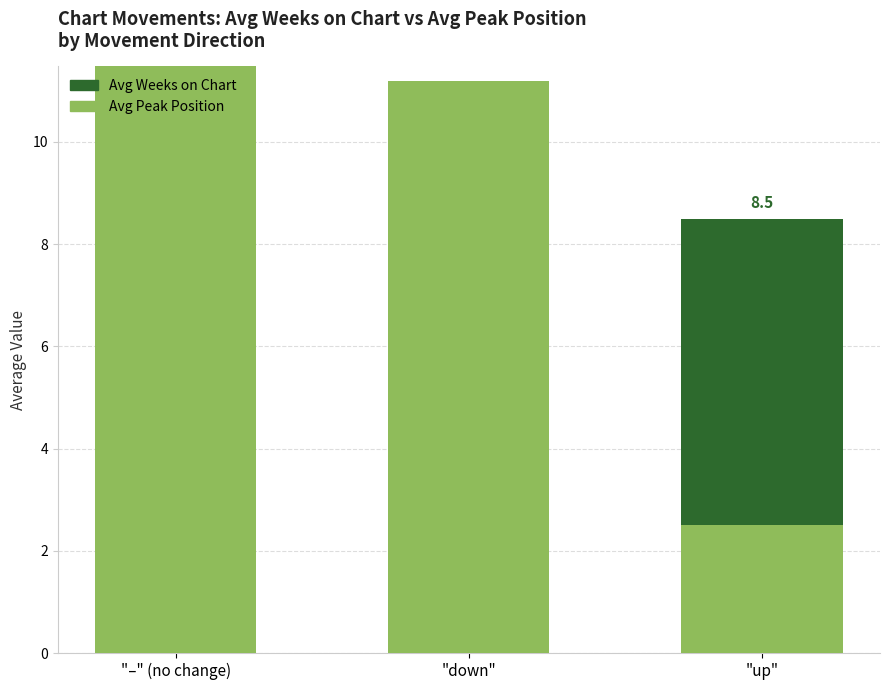

At which category is the sum across all series the highest?

"–" (no change)